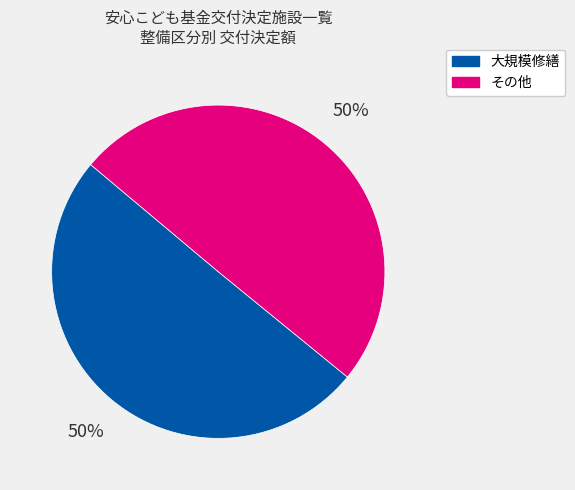

How many slices are in this pie chart?

2